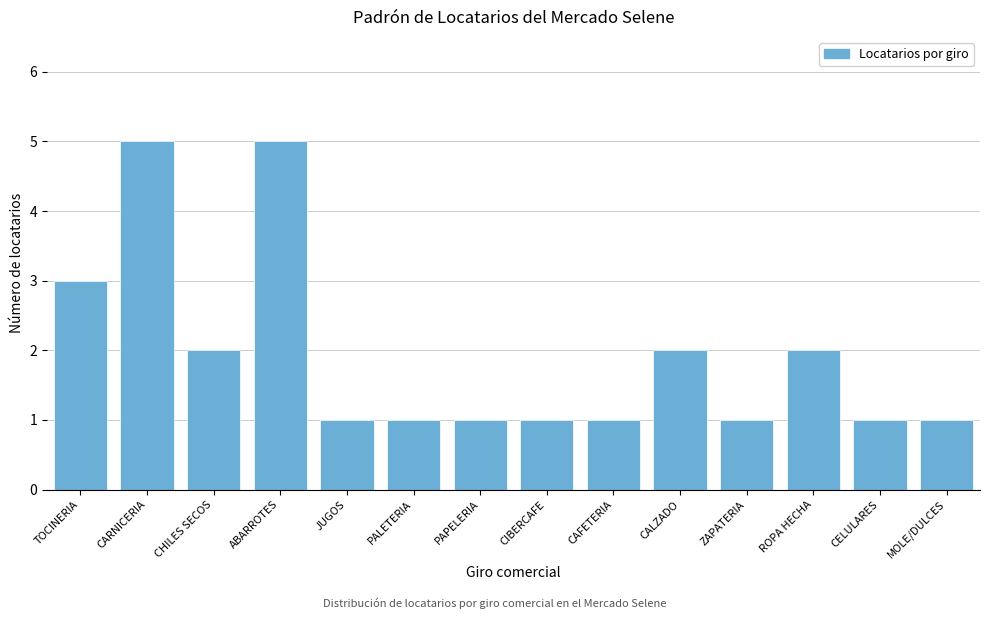

Reading left to right, extract all data points from this chart.

3	5	2	5	1	1	1	1	1	2	1	2	1	1